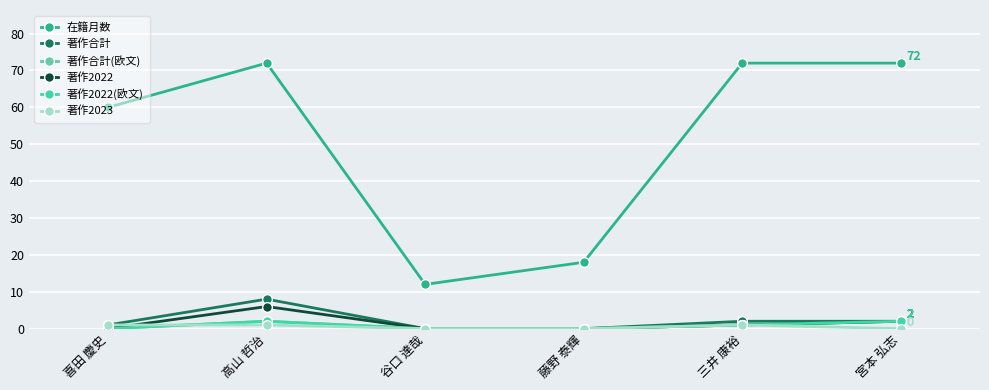

Does the chart have visible grid lines?

Yes